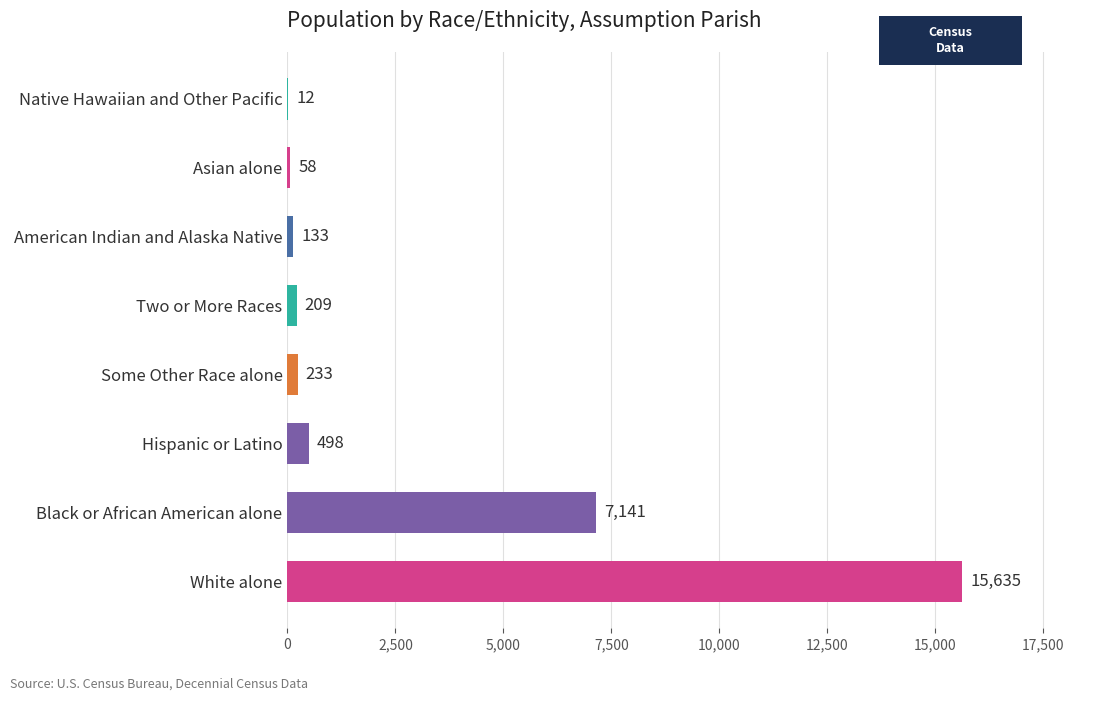

What is the sum of the values at American Indian and Alaska Native and Asian alone?

191